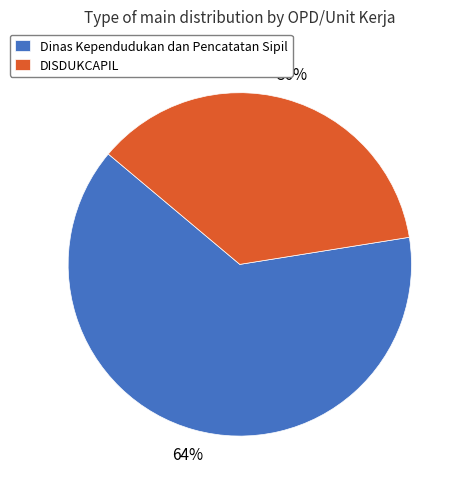

Is Dinas Kependudukan dan Pencatatan Sipil the majority of the pie?

Yes